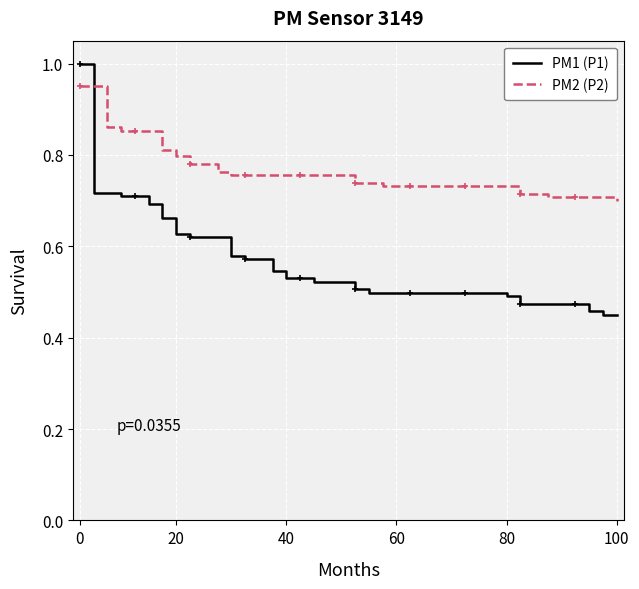

How many PM1 (P1) values are between 0 and 1?

40